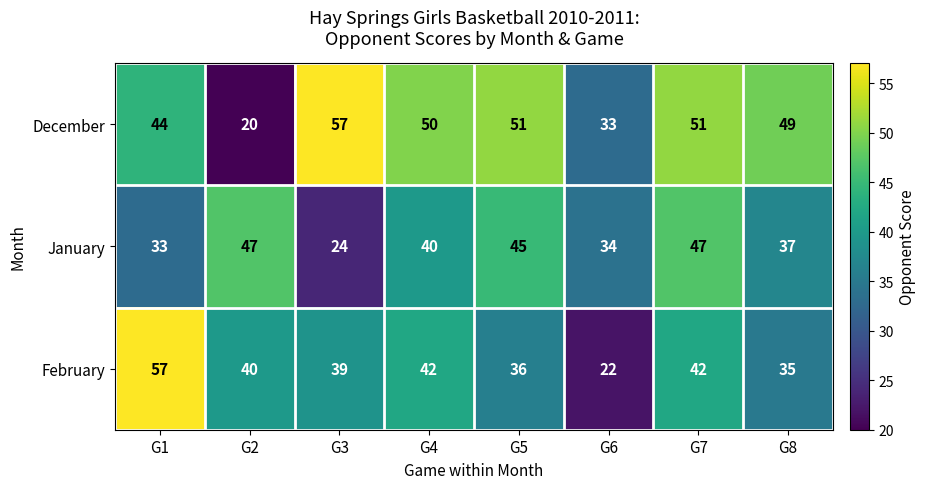

At which label is January closest to 35?

G6